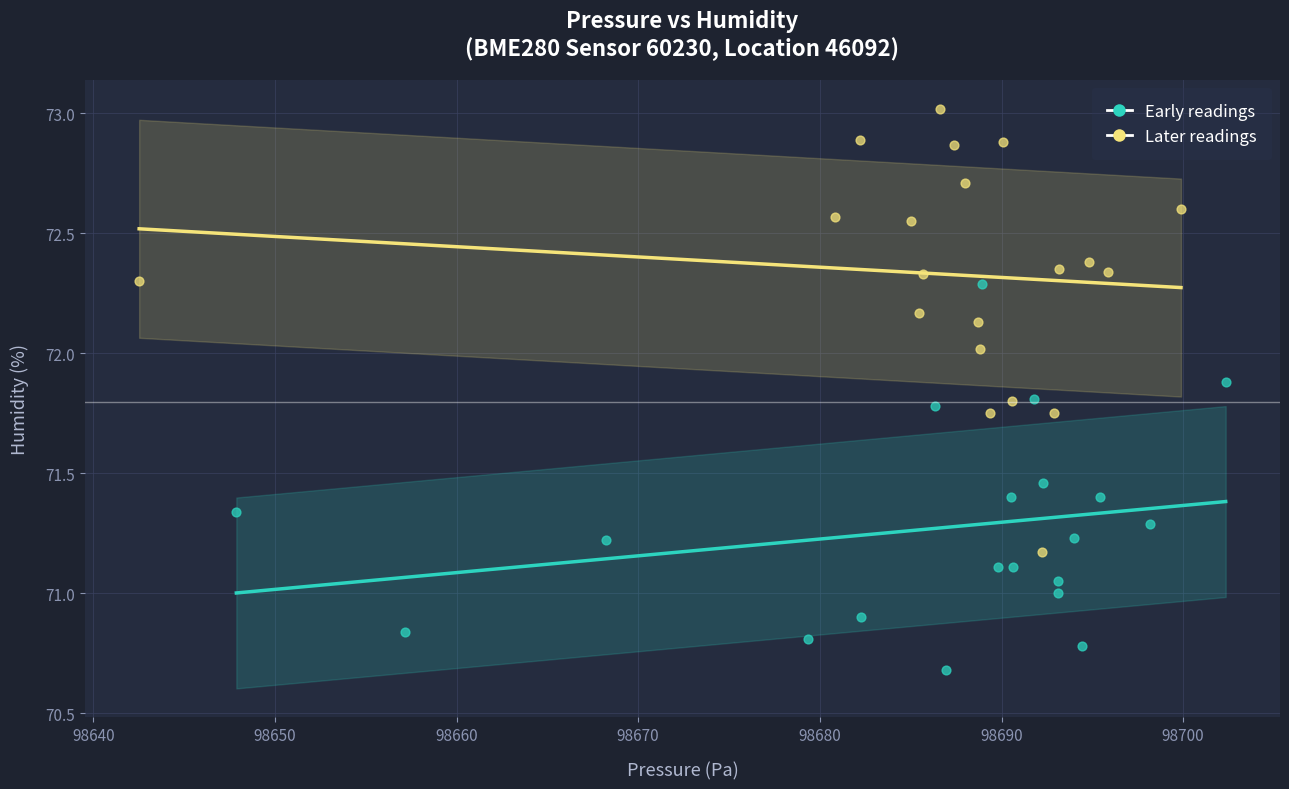

Which series reaches the maximum Y coordinate?

Later readings